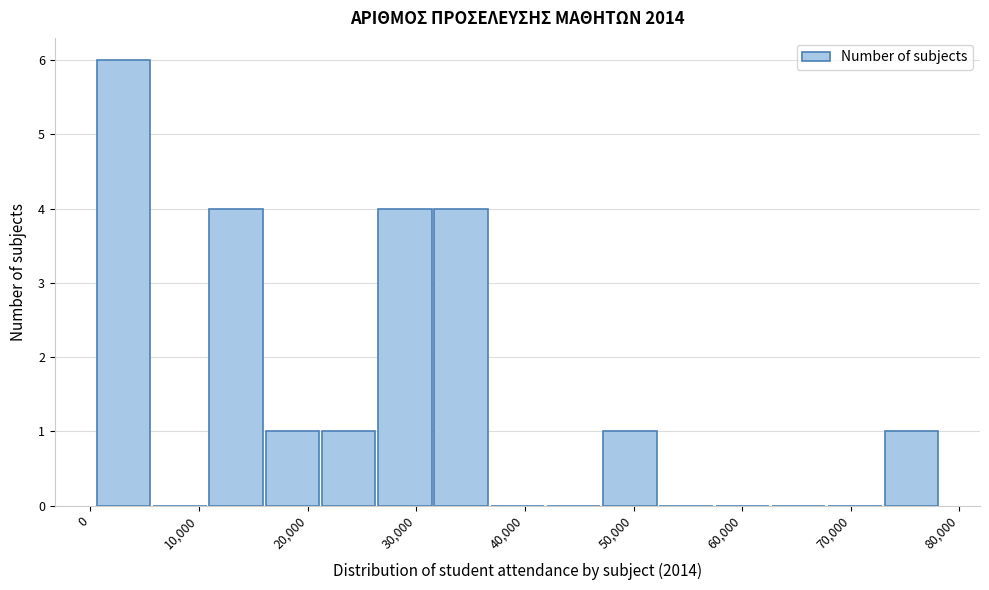

Reading left to right, list every bar in this chart as the range it spans on the x-axis followed by its height. Neither the bar edges nor the heights are printed on the chart, so give them approximately, as read against the axes.

1000 to 6000: 6
6000 to 11000: 0
11000 to 16000: 4
16000 to 21000: 1
21000 to 26000: 1
26000 to 32000: 4
32000 to 37000: 4
37000 to 42000: 0
42000 to 47000: 0
47000 to 52000: 1
52000 to 58000: 0
58000 to 63000: 0
63000 to 68000: 0
68000 to 73000: 0
73000 to 78000: 1